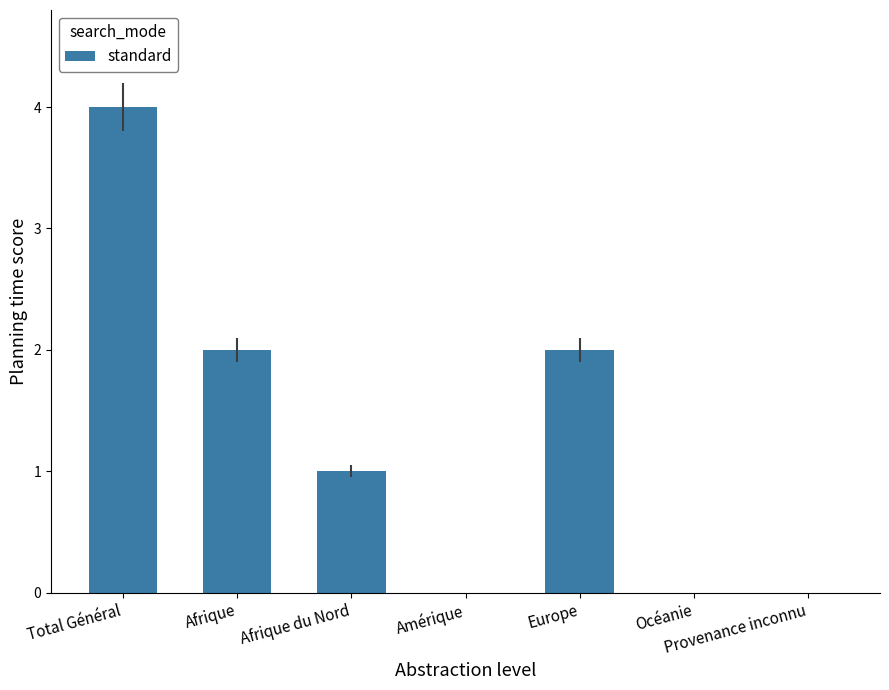

Between Afrique du Nord and Océanie, which is larger?

Afrique du Nord